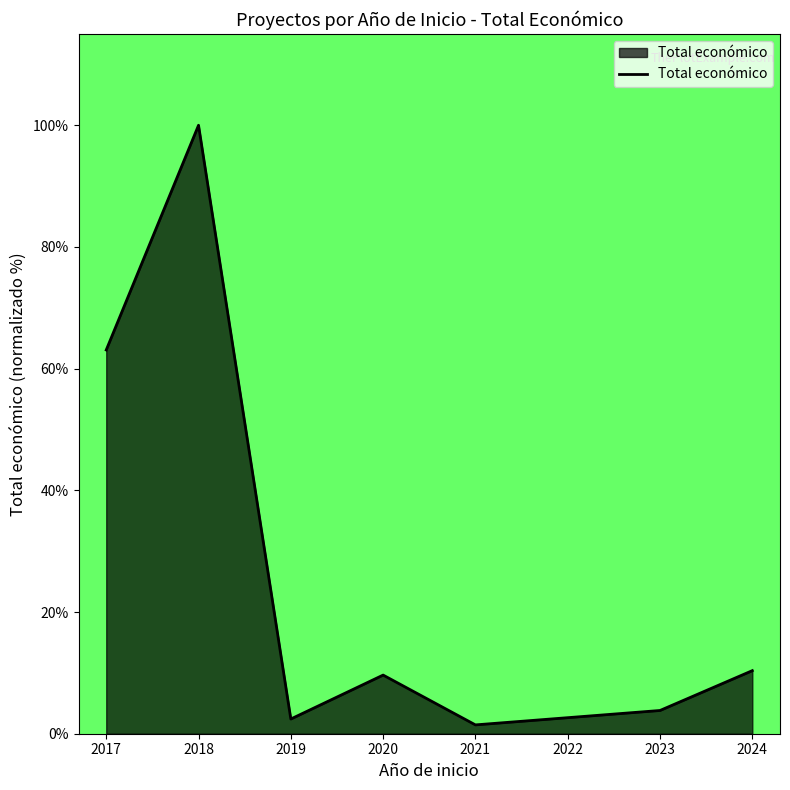

Between 2024 and 2019, which is larger?

2024